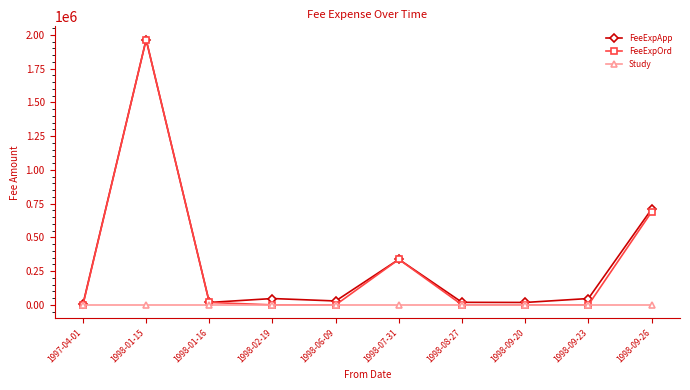

At which category does FeeExpOrd reach its first local peak?

1998-01-15